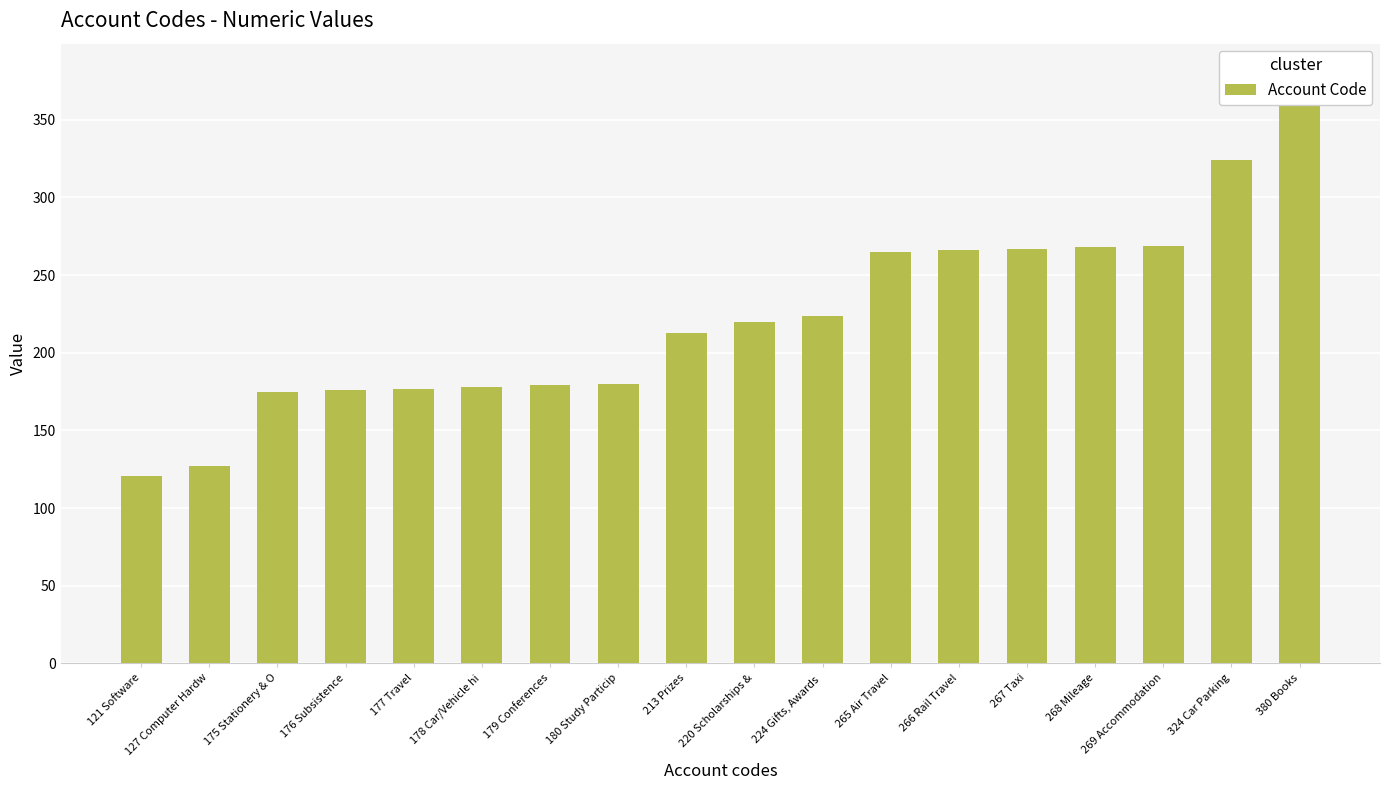

What is the label of the 10th bar from the left?

220 Scholarships &